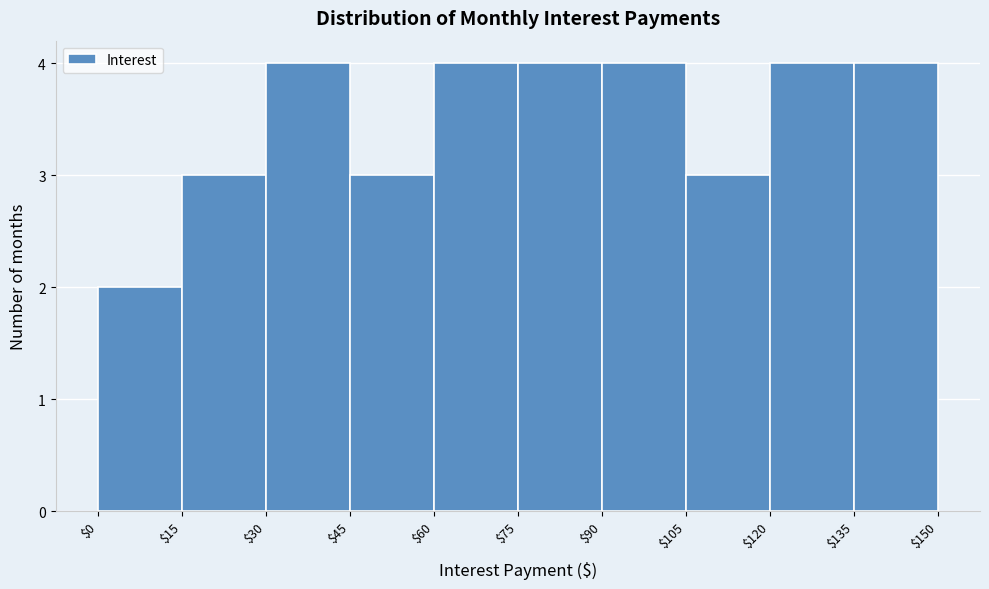

How tall is the bar that spans $15 to $30 on the x-axis? The values are not printed on the chart, so give them approximately, as read against the axis.

3